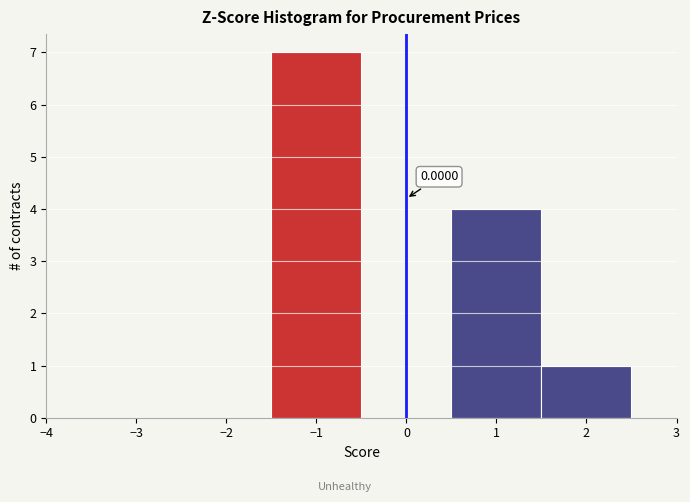

Which range on the x-axis has the tallest bar?

-1.5 to -0.5